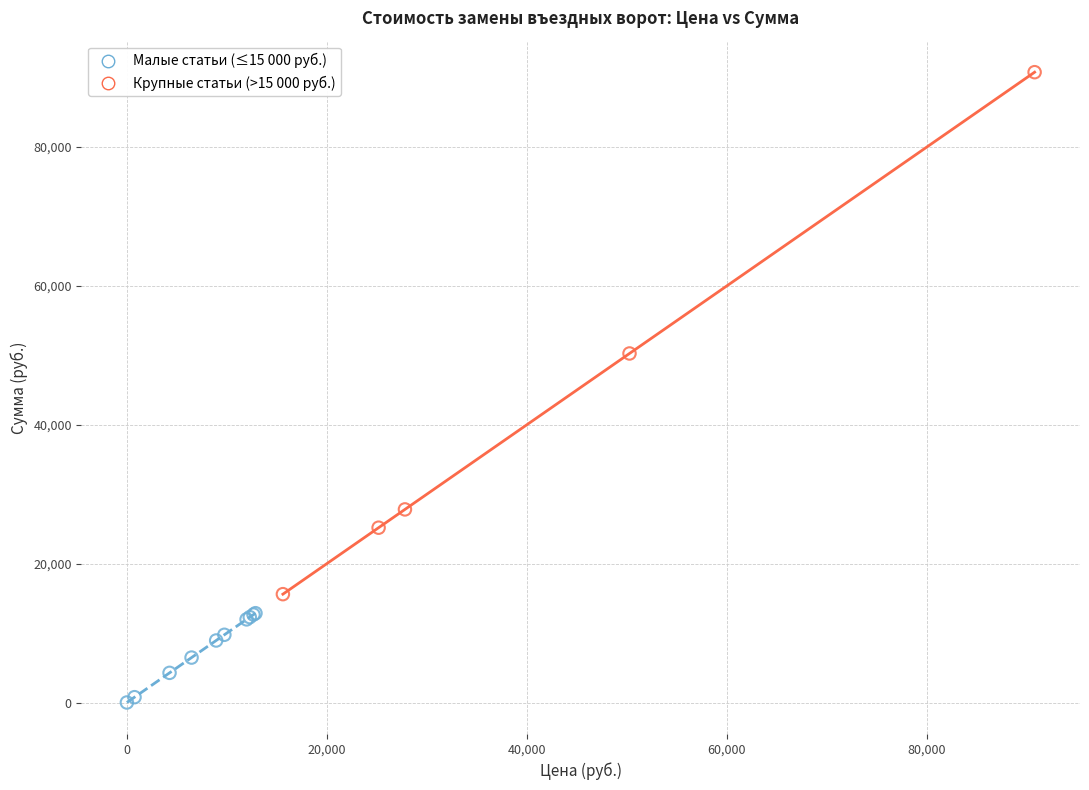

Which series has the largest Y range (max minus min)?

Крупные статьи (>15 000 руб.)